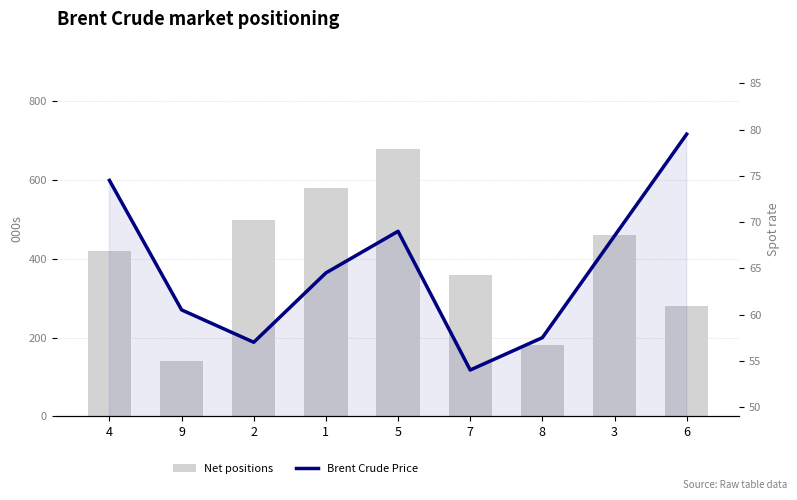

Which series has the widest spread of values?

Net positions